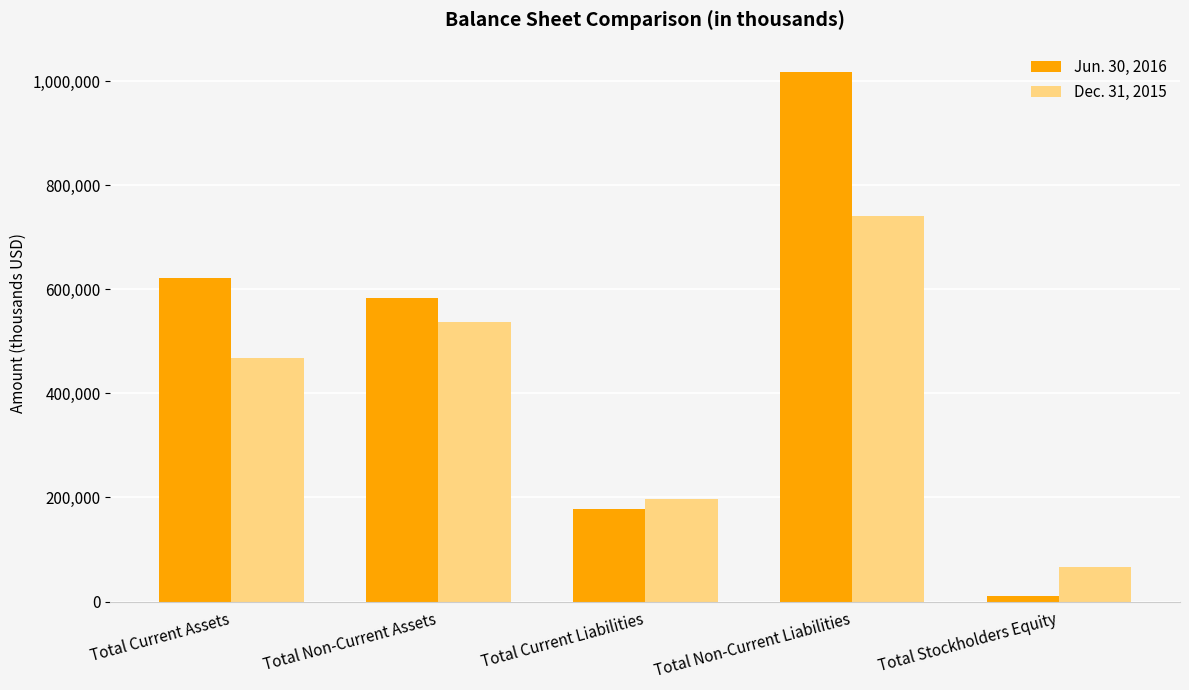

Between Total Current Assets and Total Non-Current Assets, which series saw the biggest shift?

Dec. 31, 2015